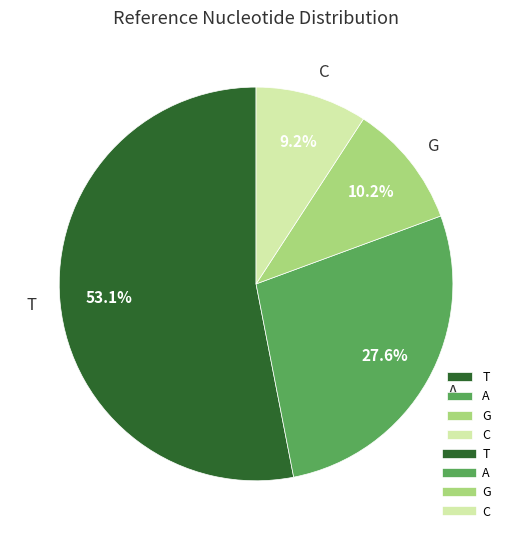

What is the smallest slice in the pie chart?

C